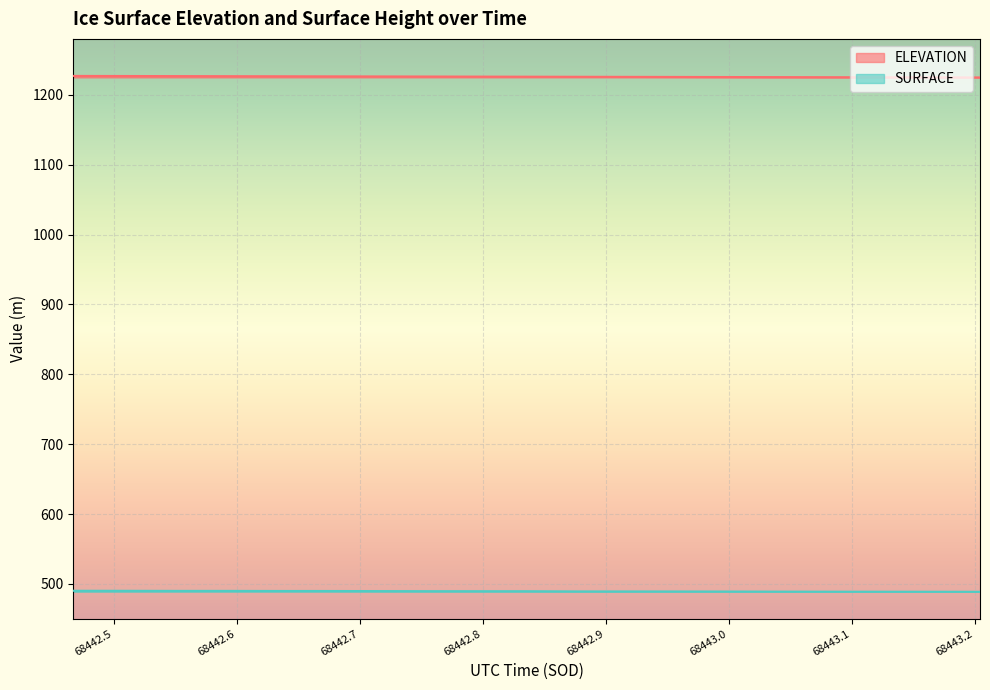

What is the total value across all series at 68442.4671?

1717.1